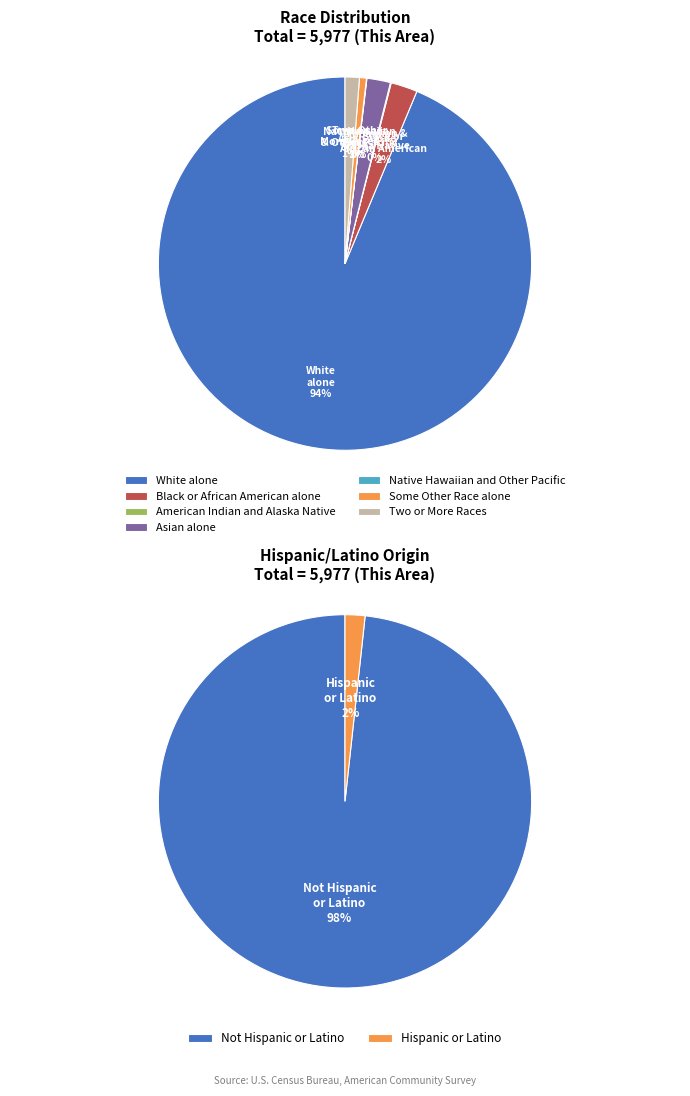

Which slice represents more than half of the pie?

White alone